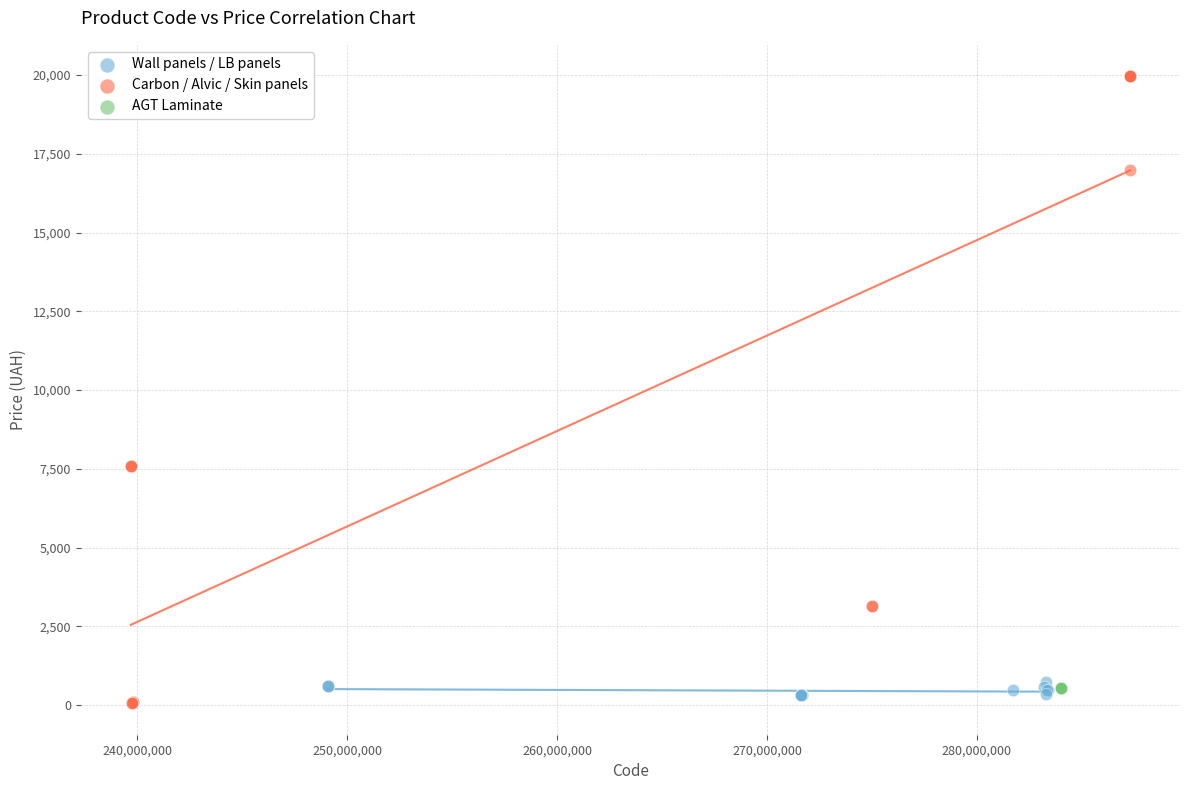

Which series reaches the minimum Y coordinate?

Carbon / Alvic / Skin panels